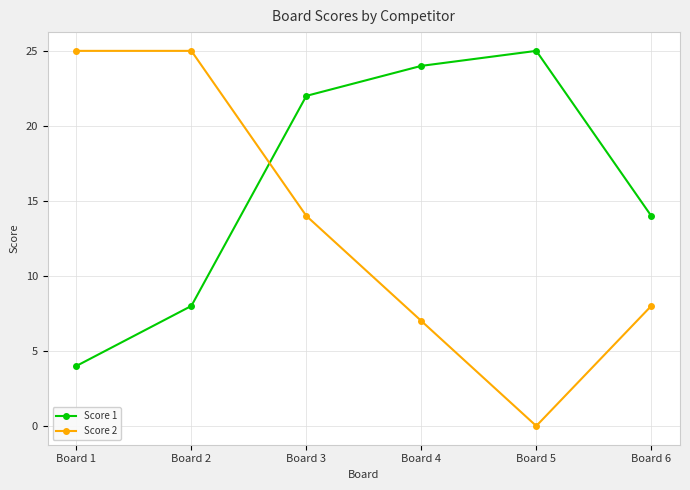

Reading left to right, transcribe all the data shown in this chart.

Score 1: Board 1=4	Board 2=8	Board 3=22	Board 4=24	Board 5=25	Board 6=14
Score 2: Board 1=25	Board 2=25	Board 3=14	Board 4=7	Board 5=0	Board 6=8